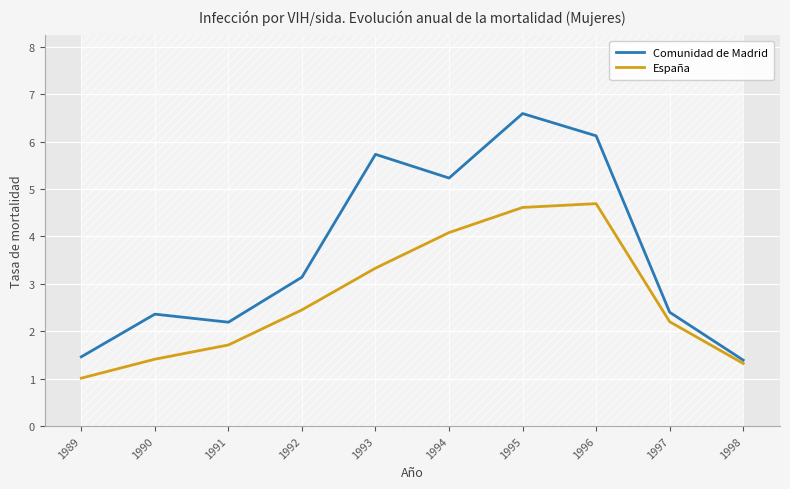

Reading left to right, list all the values displayed in this chart.

Comunidad de Madrid: 1.5	2.4	2.2	3.1	5.7	5.2	6.6	6.1	2.4	1.4
España: 1.0	1.4	1.7	2.5	3.3	4.1	4.6	4.7	2.2	1.3